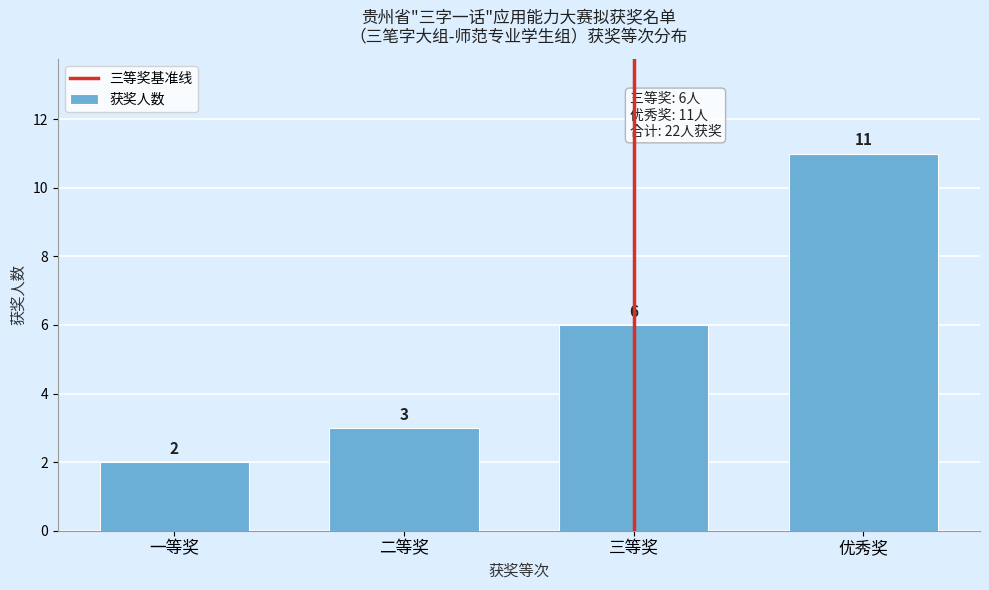

Reading right to left, transcribe all the data shown in this chart.

11	6	3	2